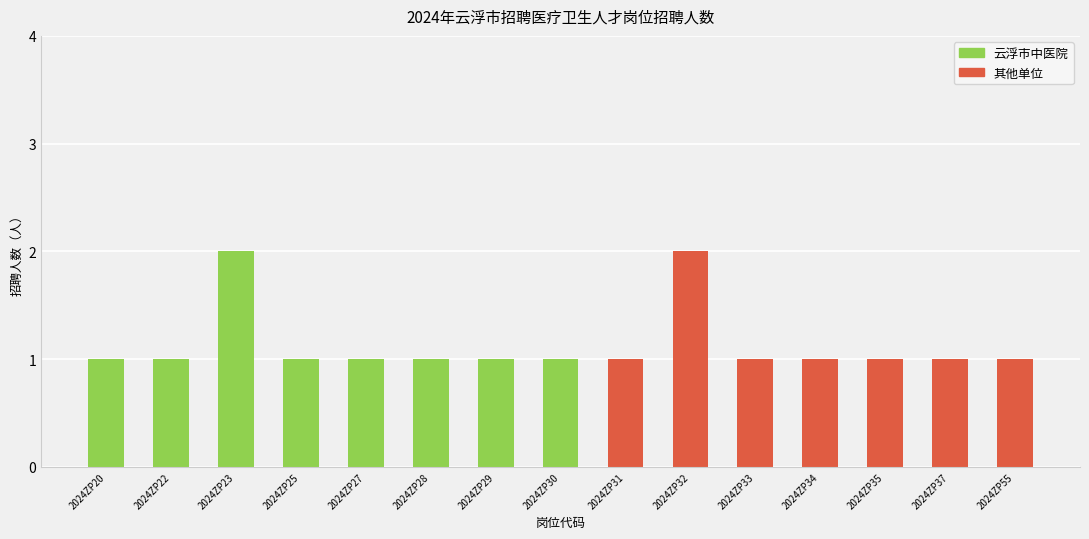

How many values are between 1 and 2?

15